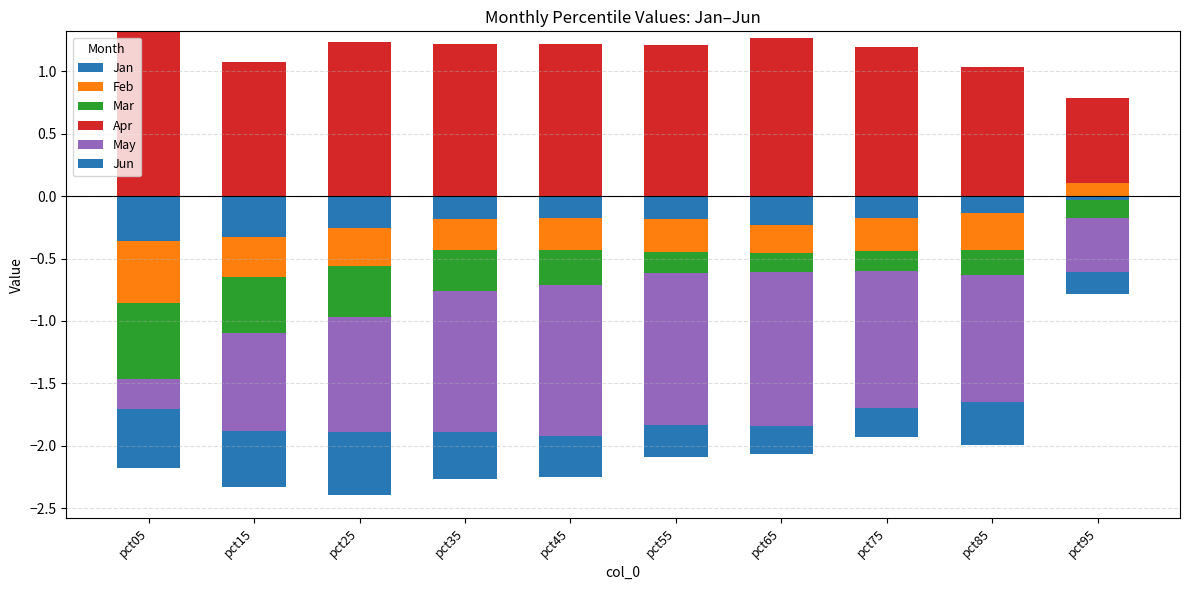

The Apr series shows 0.9 at pct95. True or false?

False